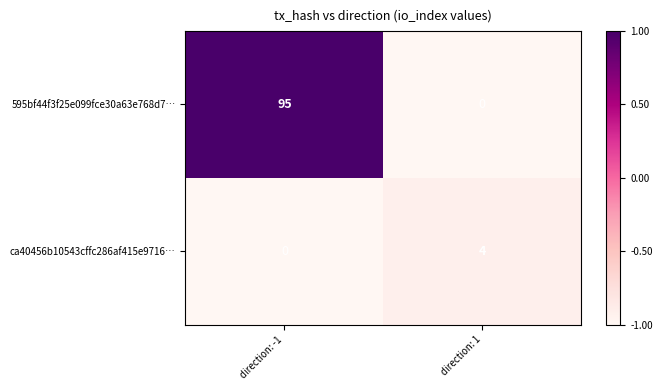

At which category is the sum across all series the highest?

direction: -1